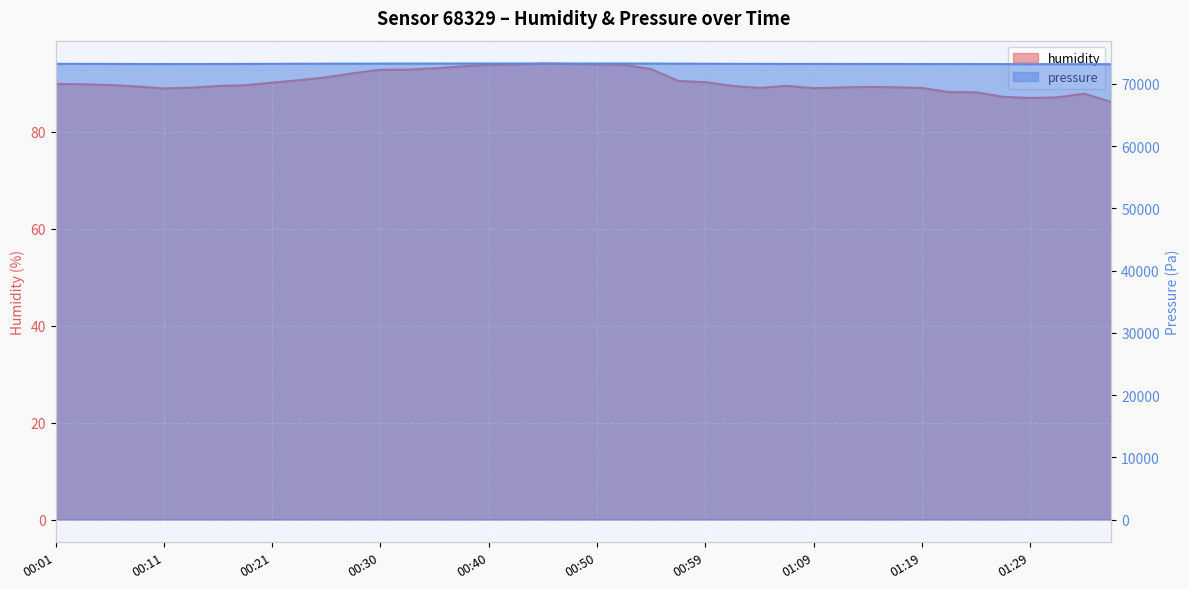

Rank the series by their maximum value, from highest to lowest.

pressure, humidity